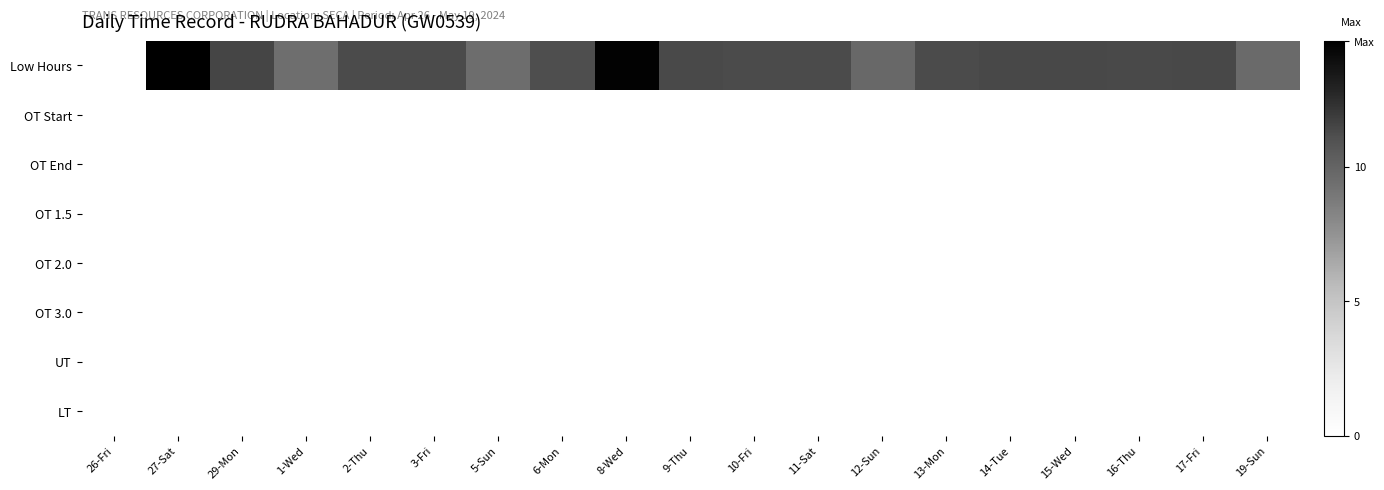

Which category has the lowest value across all series?

26-Fri